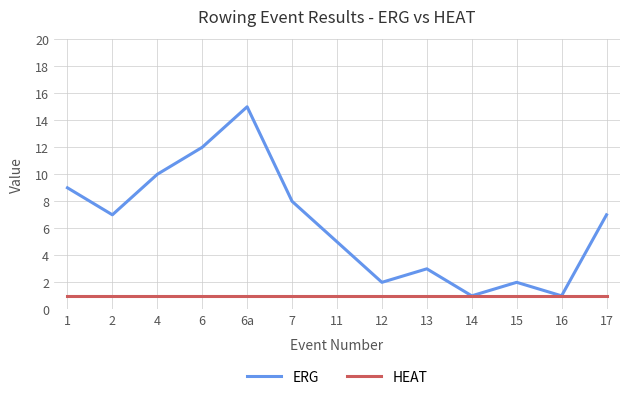

Which series changed the most between 4 and 16?

ERG